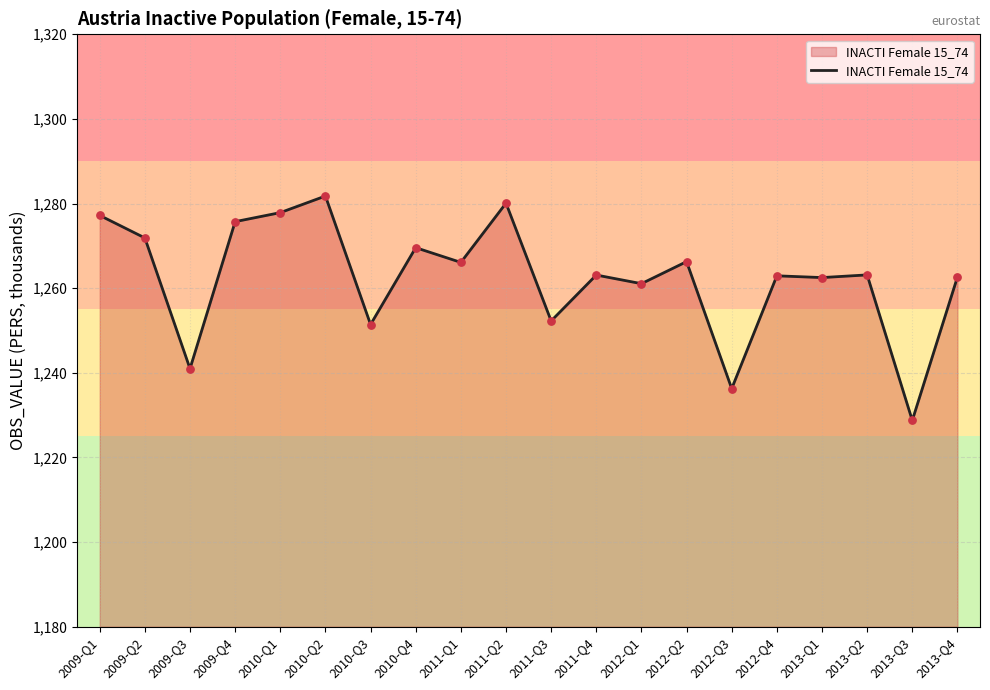

What is the change in value from 2011-Q3 to 2013-Q2?

+10.9